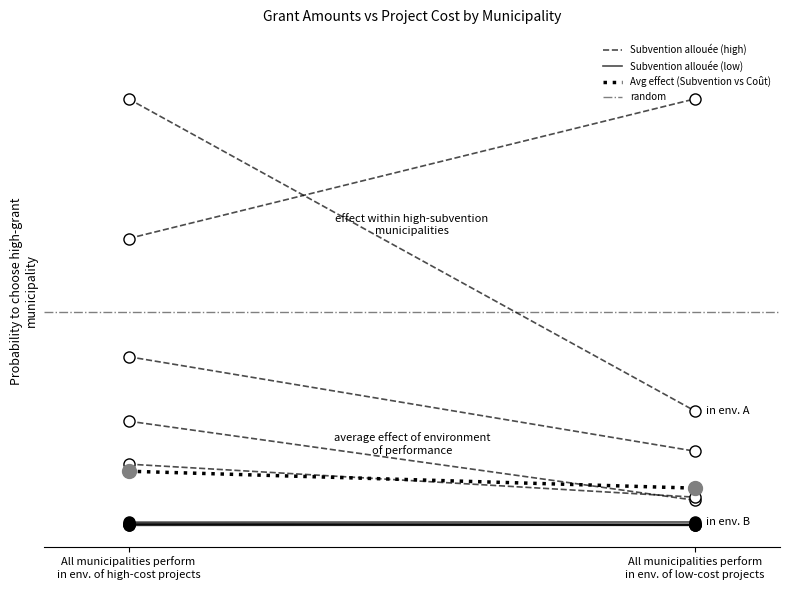

Which series has the widest spread of values?

Subvention allouée (high)